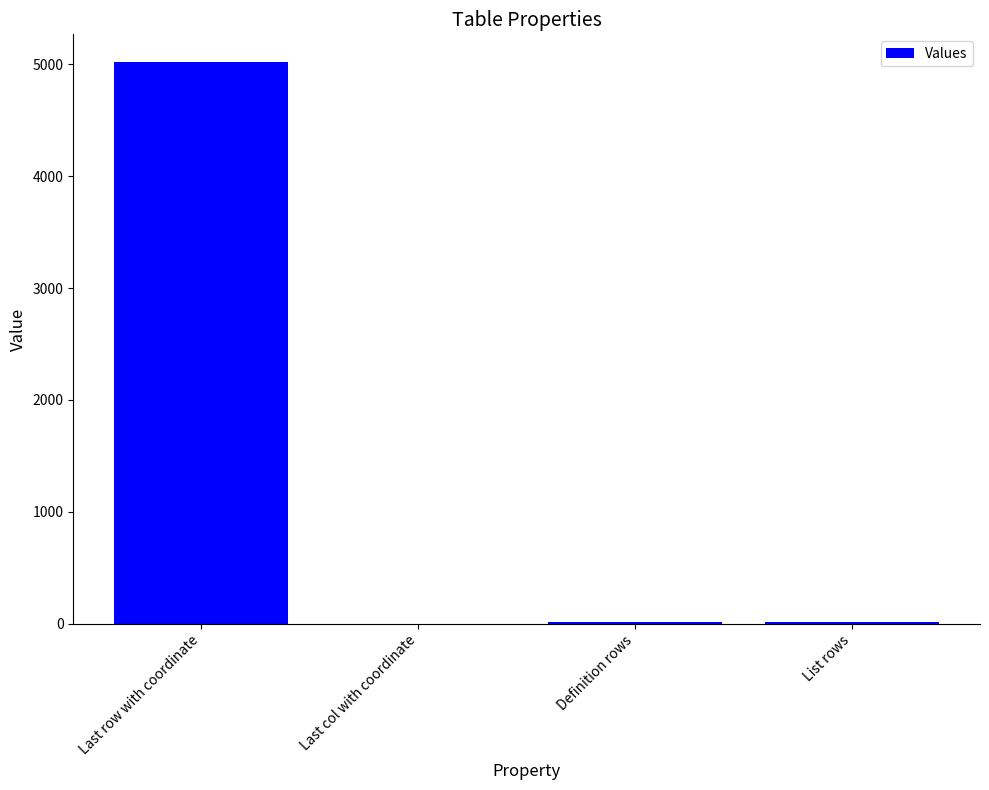

Where does the data first go above 16?

Last row with coordinate